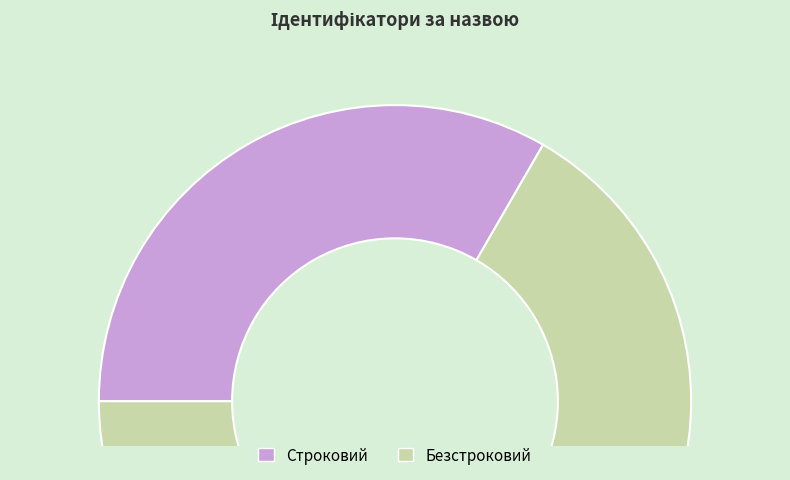

How many slices are in this pie chart?

2